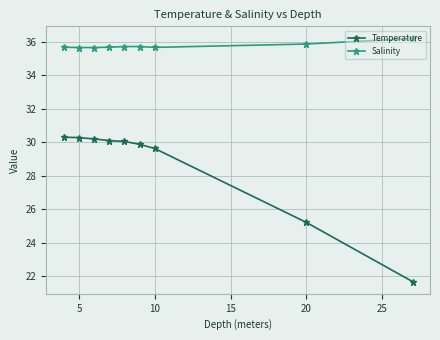

Which series has the widest spread of values?

Temperature